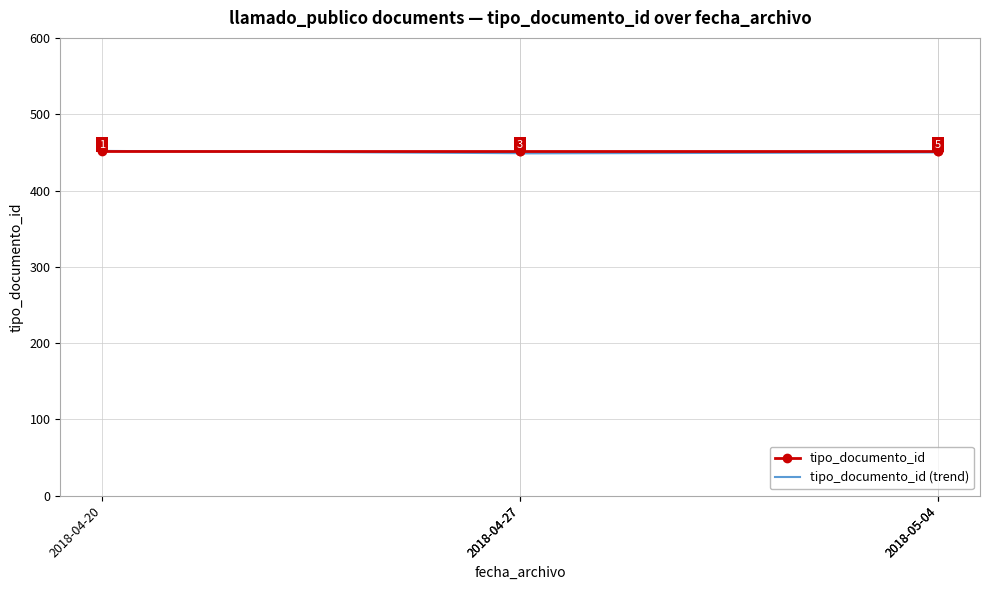

True or false: tipo_documento_id (trend) has a value of 720.6 at 2018-04-27.

False